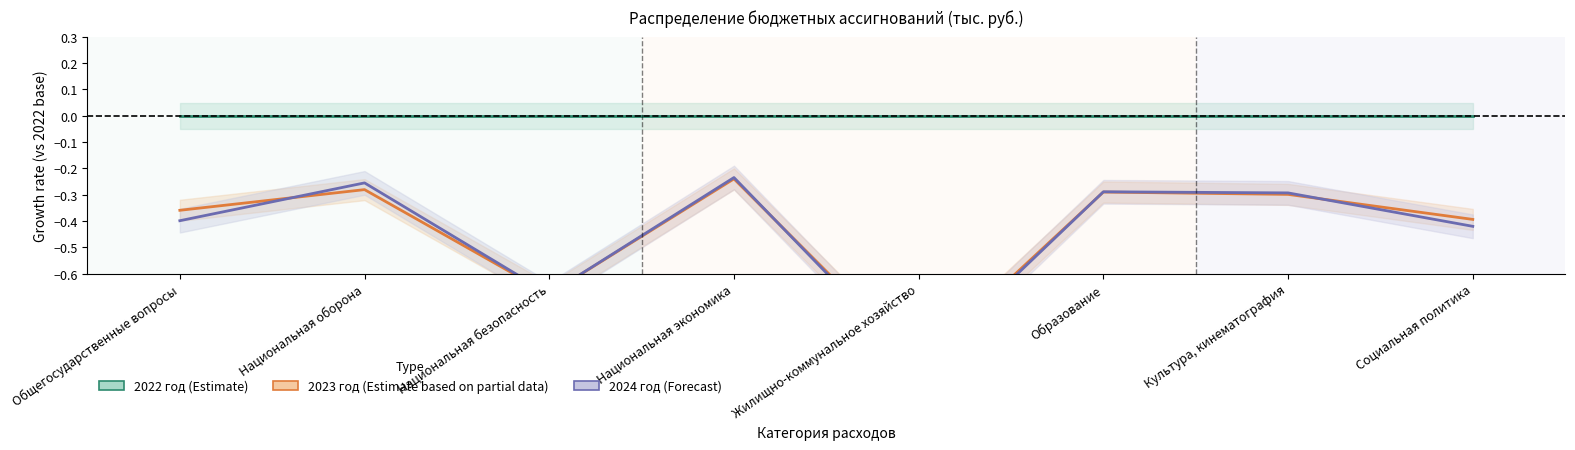

Between Национальная оборона and Национальная безопасность, which is larger?

Национальная оборона